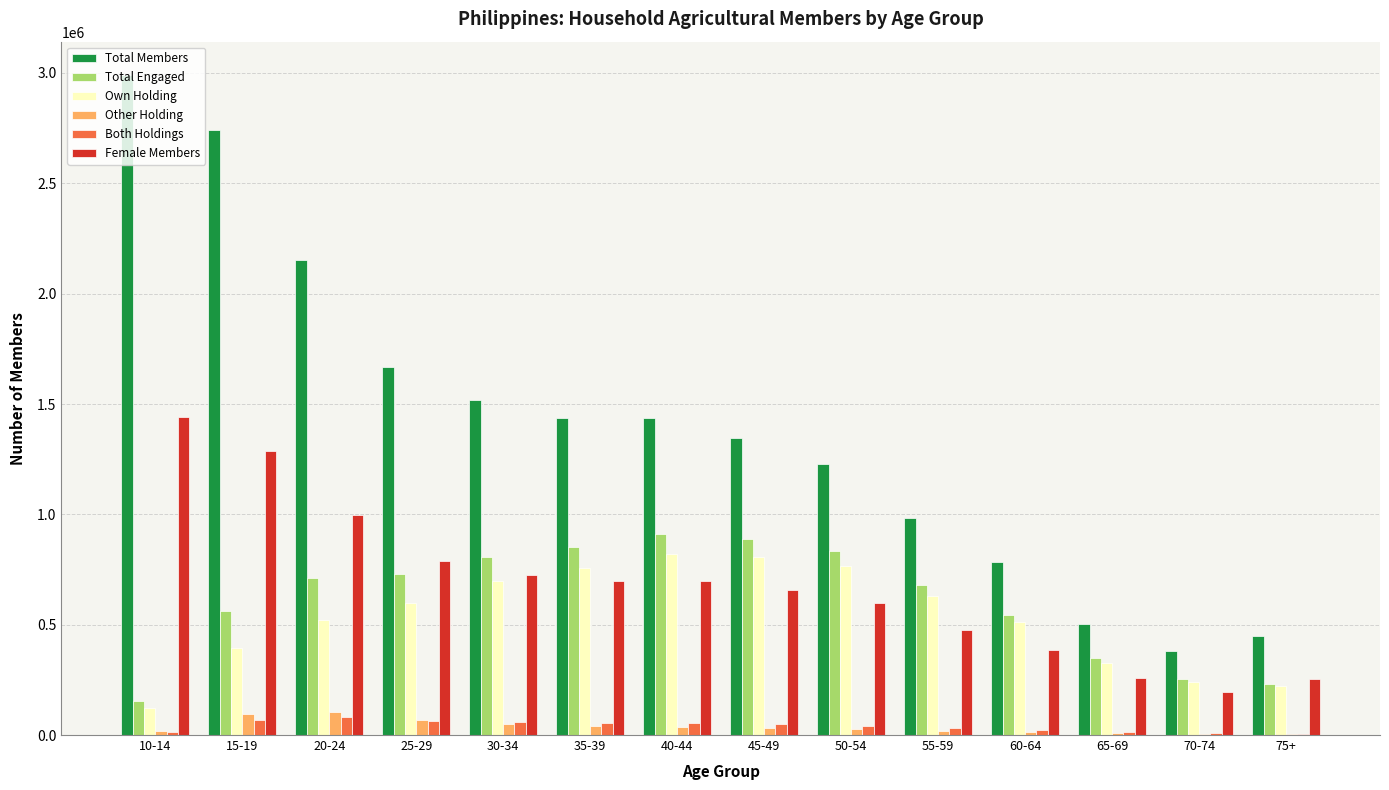

What is the sum of all Total Engaged values?

8512092